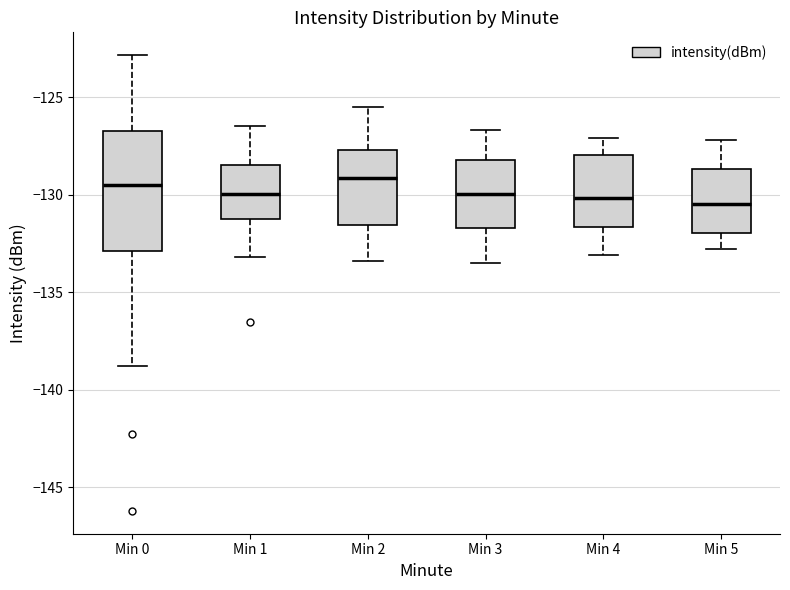

Reading left to right, transcribe this box plot: for each box, give where its median line is, the range the box spans, and where its two whiskers end, as read against the y-axis. The values are not printed on the chart, so give them approximately, as read against the axis.

Min 0: median -129.5, box -133.0 to -126.5, whiskers -139.0 to -123.0
Min 1: median -130.0, box -131.0 to -128.5, whiskers -133.0 to -126.5
Min 2: median -129.0, box -131.5 to -127.5, whiskers -133.5 to -125.5
Min 3: median -130.0, box -131.5 to -128.0, whiskers -133.5 to -126.5
Min 4: median -130.0, box -131.5 to -128.0, whiskers -133.0 to -127.0
Min 5: median -130.5, box -132.0 to -128.5, whiskers -133.0 to -127.0